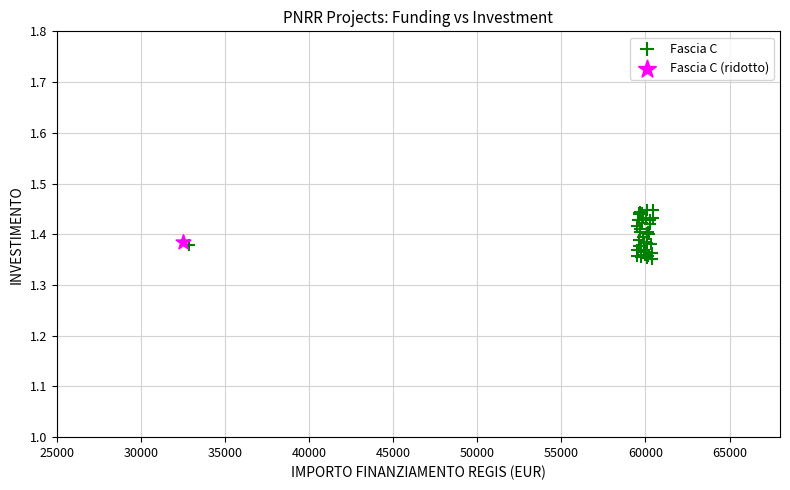

What are all the series names shown in the legend?

Fascia C, Fascia C (ridotto)